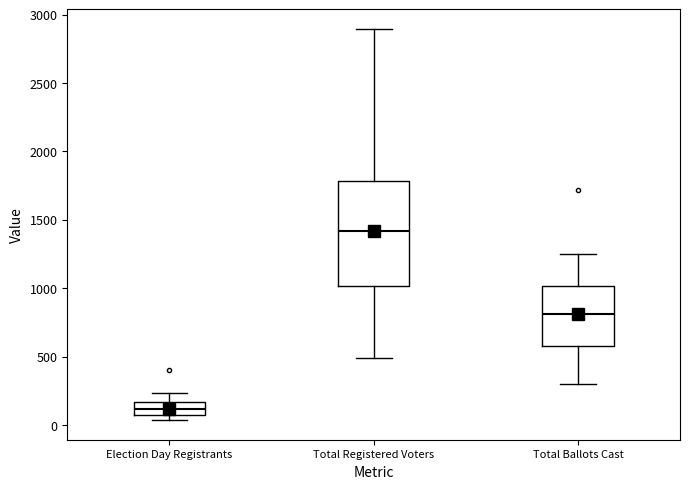

Reading left to right, transcribe this box plot: for each box, give where its median line is, the range the box spans, and where its two whiskers end, as read against the y-axis. The values are not printed on the chart, so give them approximately, as read against the axis.

Election Day Registrants: median 100 (inside the box), box 100 to 150, whiskers 50 to 250
Total Registered Voters: median 1400, box 1000 to 1800, whiskers 500 to 2900
Total Ballots Cast: median 800, box 600 to 1000, whiskers 300 to 1250